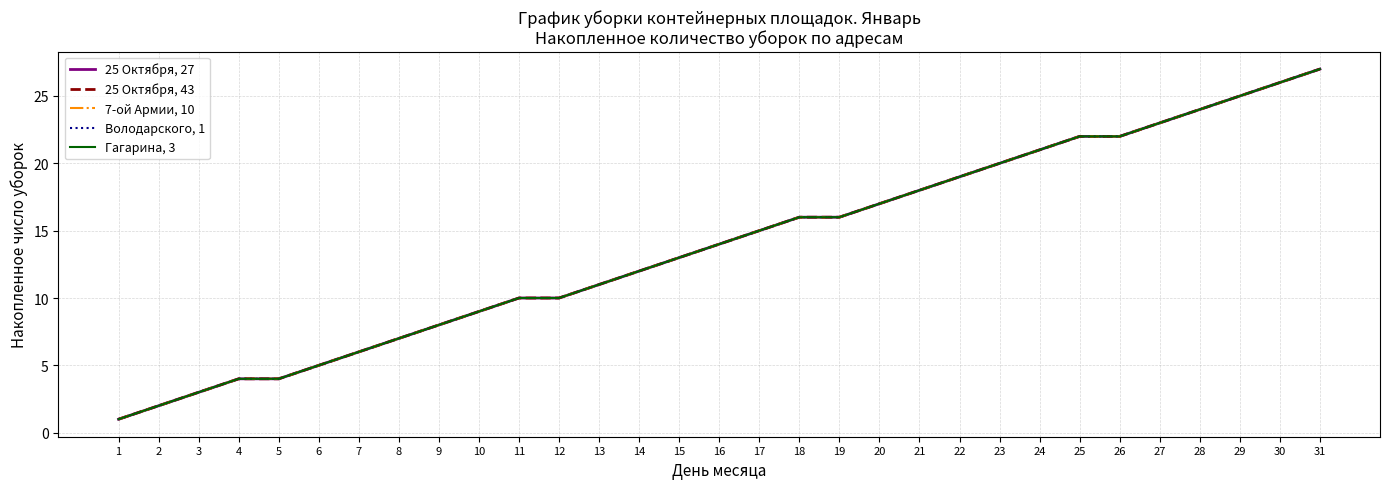

What is the sum of all 7-ой Армии, 10 values?

430